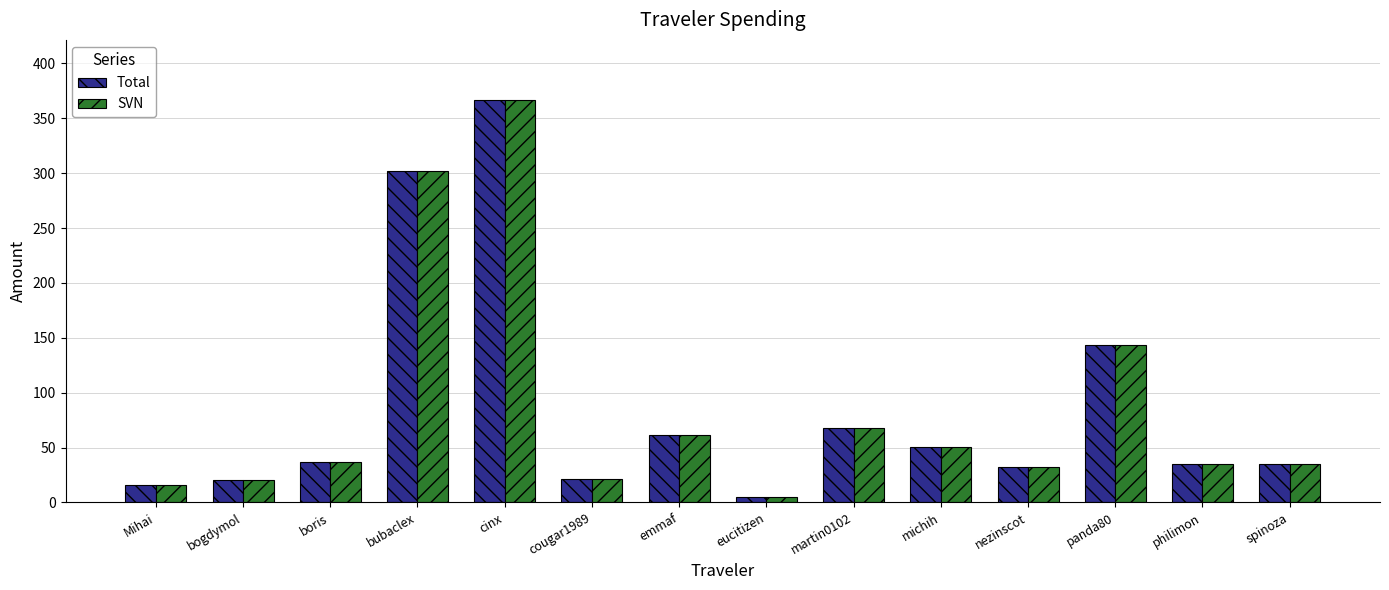

What is the difference between the maximum and minimum values in the Total series?

361.3